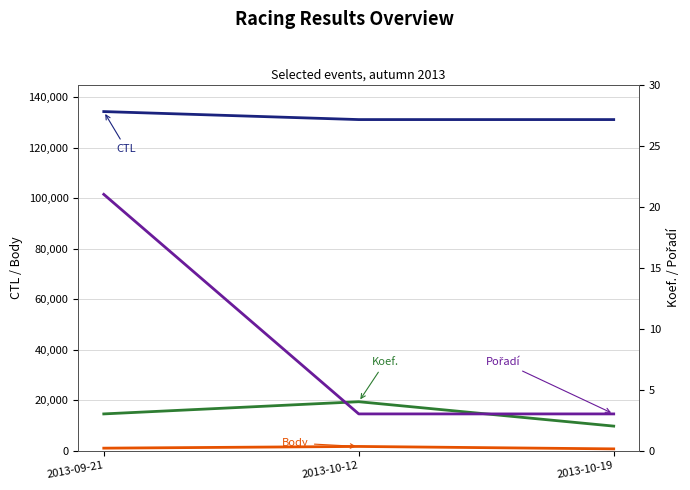

Which has a higher value, 2013-10-19 or 2013-09-21?

2013-09-21